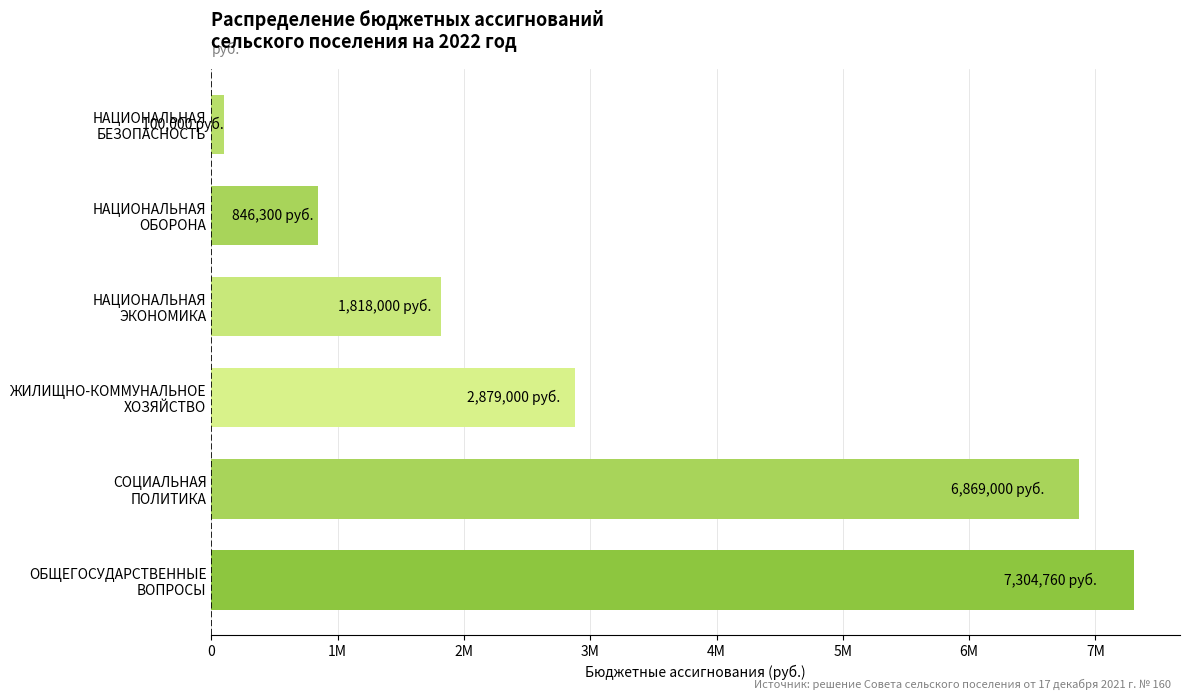

Rank the categories by value from lowest to highest.

НАЦИОНАЛЬНАЯ
БЕЗОПАСНОСТЬ, НАЦИОНАЛЬНАЯ
ОБОРОНА, НАЦИОНАЛЬНАЯ
ЭКОНОМИКА, ЖИЛИЩНО-КОММУНАЛЬНОЕ
ХОЗЯЙСТВО, СОЦИАЛЬНАЯ
ПОЛИТИКА, ОБЩЕГОСУДАРСТВЕННЫЕ
ВОПРОСЫ